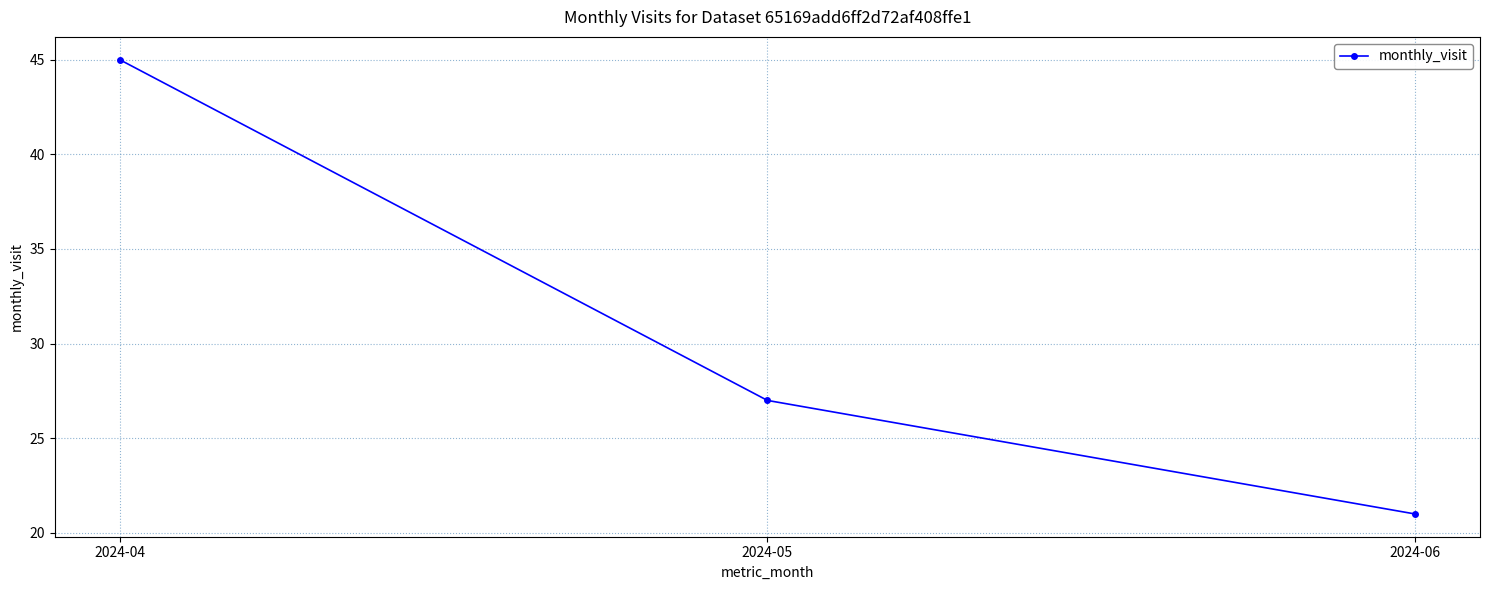

What is the difference between the values at 2024-04 and 2024-05?

18